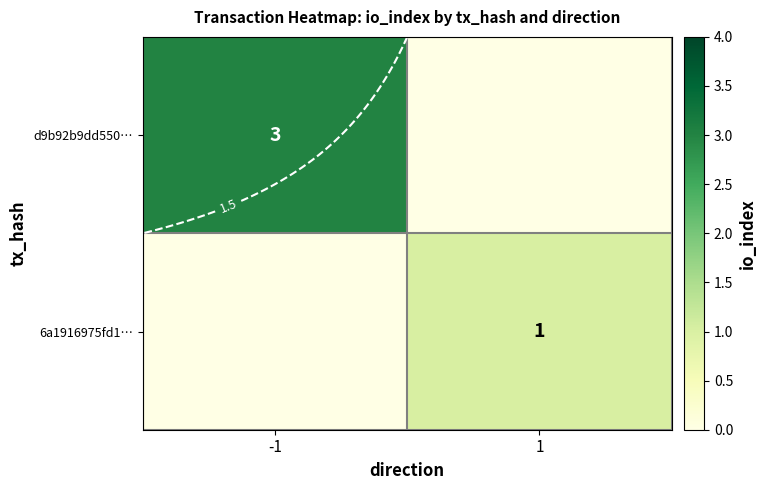

Rank the categories by 6a1916975fd1… value from lowest to highest.

-1, 1